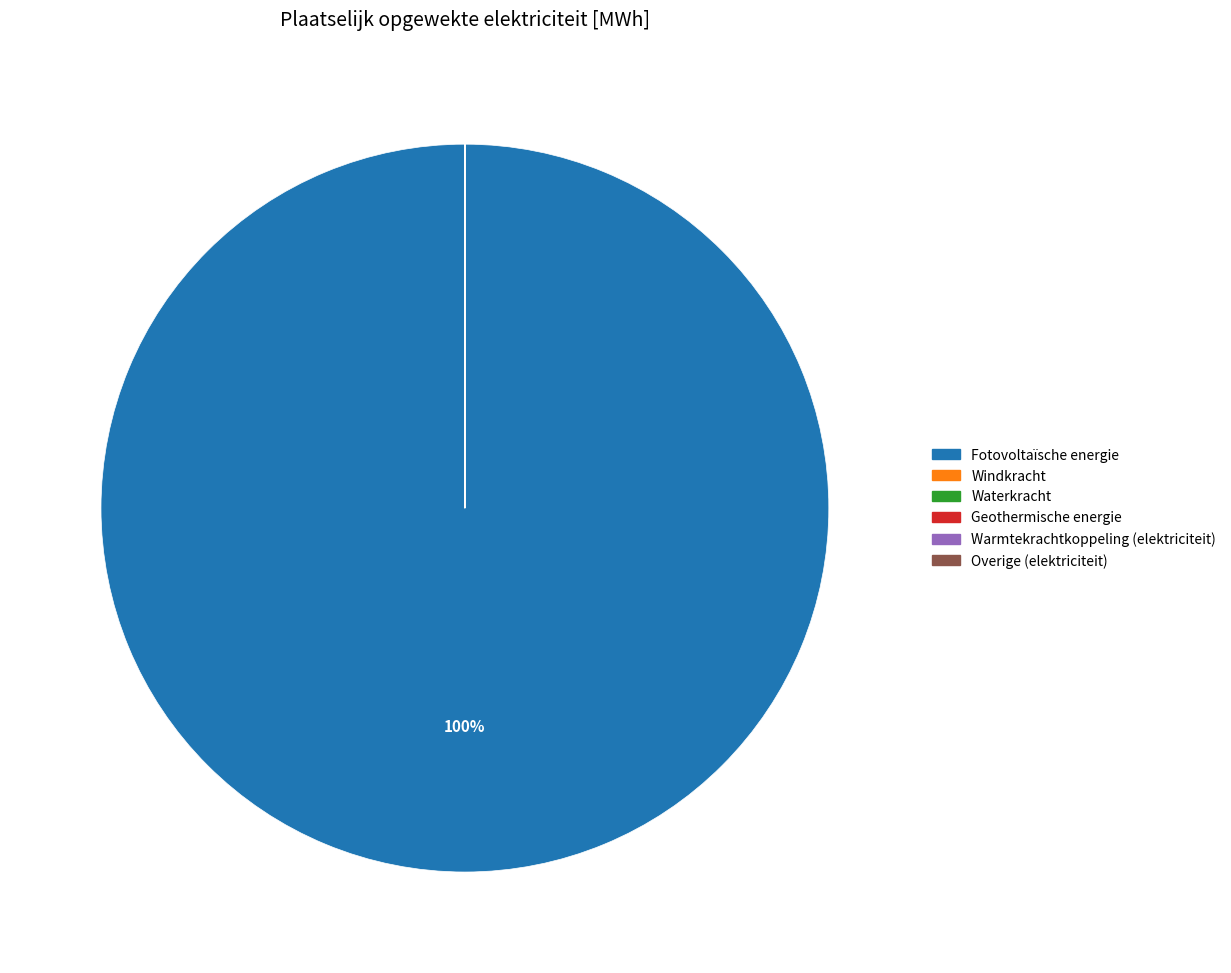

Does Fotovoltaïsche energie represent more than half of the total?

Yes